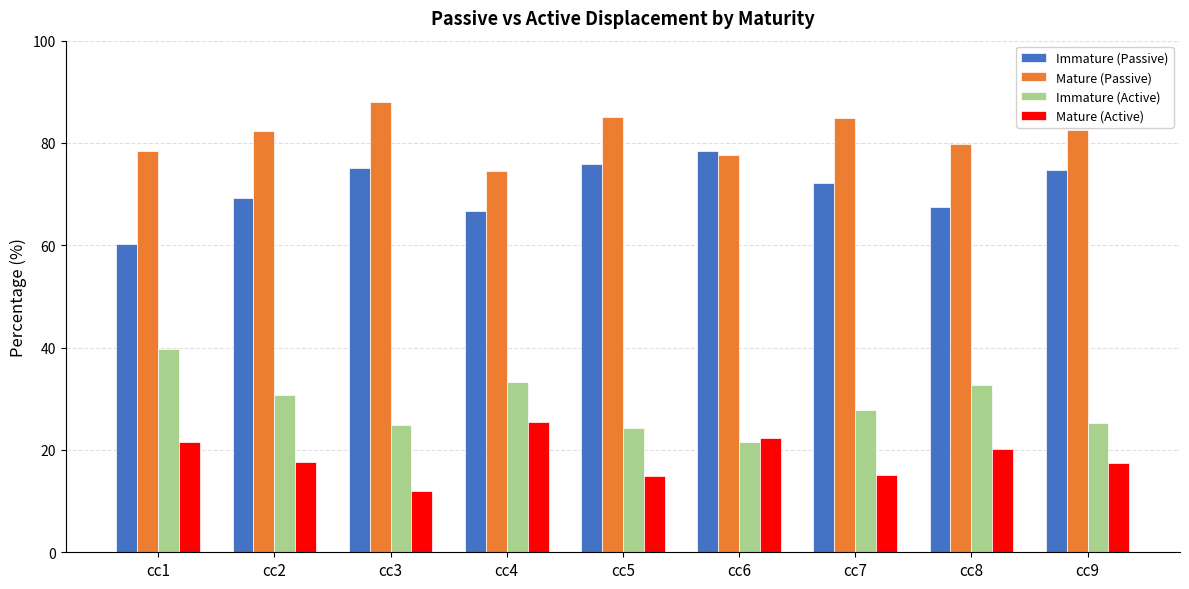

At cc6, list the series in order from smallest to largest.

Immature (Active), Mature (Active), Mature (Passive), Immature (Passive)